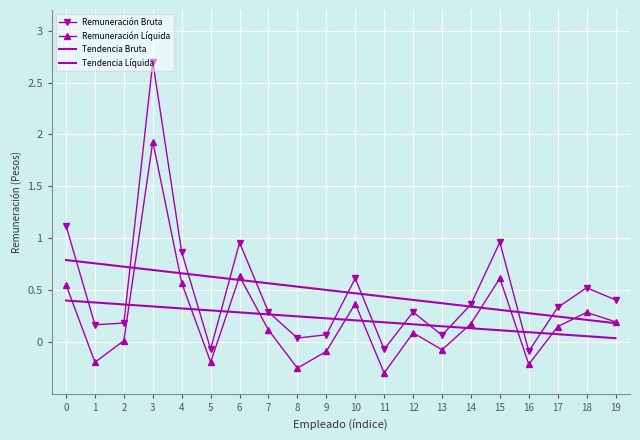

At 6, list the series in order from smallest to largest.

Tendencia Líquida, Tendencia Bruta, Remuneración Líquida, Remuneración Bruta